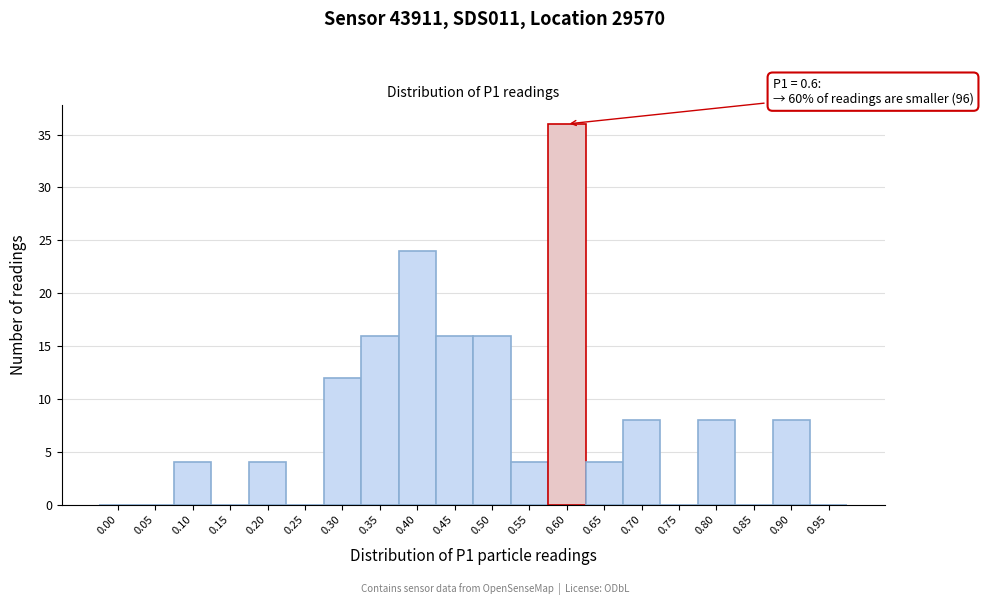

Reading right to left, list all the values displayed in this chart.

0.95=0	0.90=8	0.85=0	0.80=8	0.75=0	0.70=8	0.65=4	0.60=36	0.55=4	0.50=16	0.45=16	0.40=24	0.35=16	0.30=12	0.25=0	0.20=4	0.15=0	0.10=4	0.05=0	0.00=0